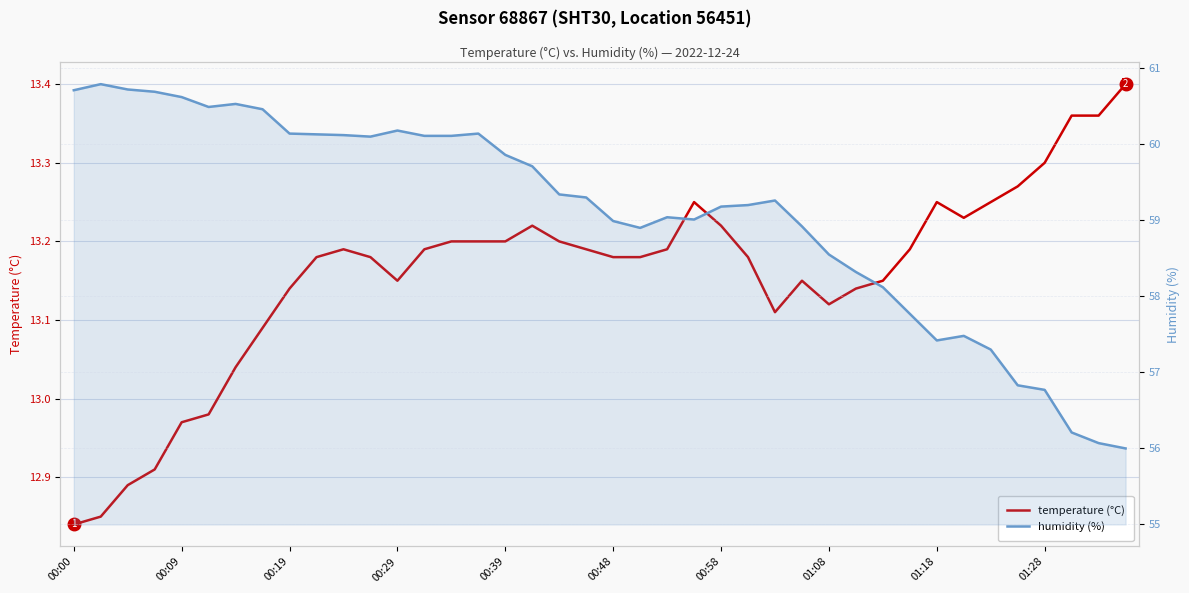

How many data points in humidity (%) are less than 59?

15